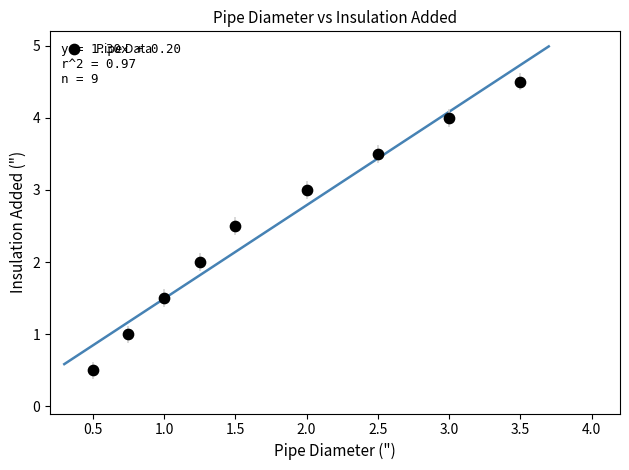

What is the average X value?

1.8